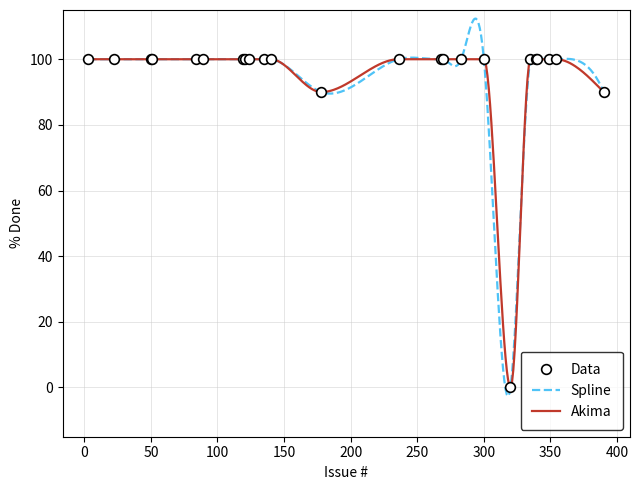

True or false: the data has more than 2 interior local peaks.

False